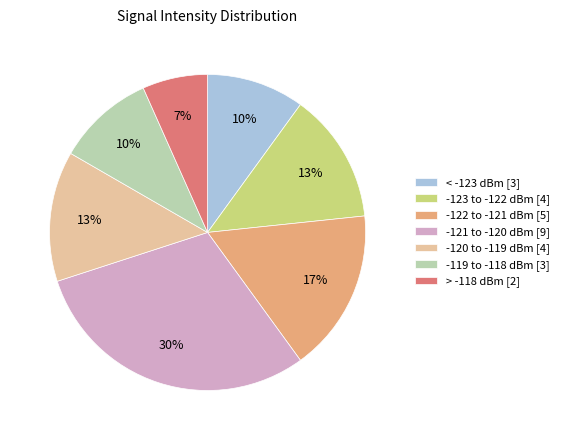

To the nearest percent, what is the difference between the largest and smallest slice percentages?

23%